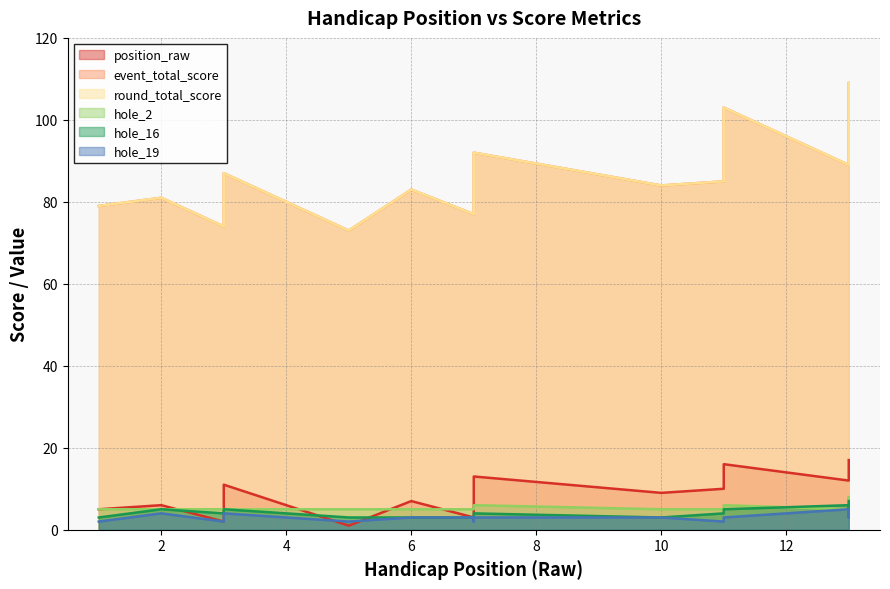

Where does the event_total_score series first go above 84?

3